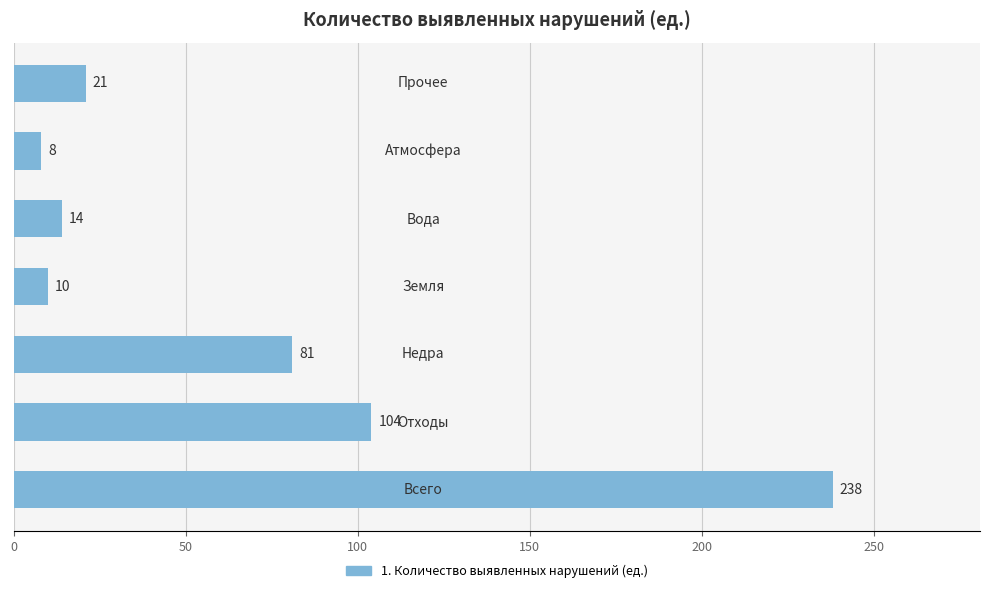

What is the minimum value shown in the chart?

8